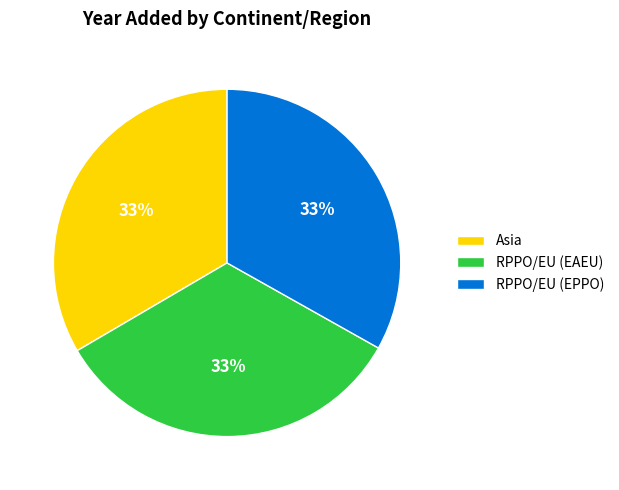

Do RPPO/EU (EAEU) and RPPO/EU (EPPO) together represent more than half of the pie?

Yes